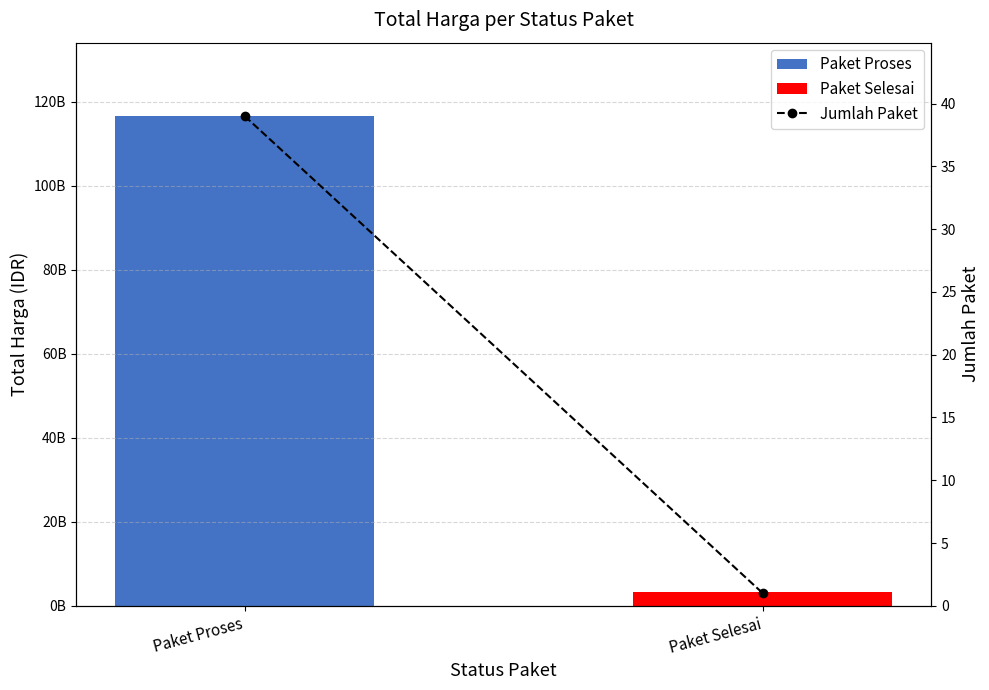

Count the values in the range 1 to 39.

2